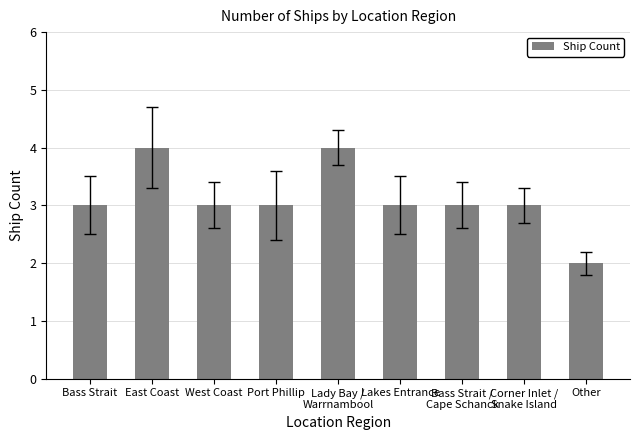

At which category does the chart reach its minimum across all series?

Other